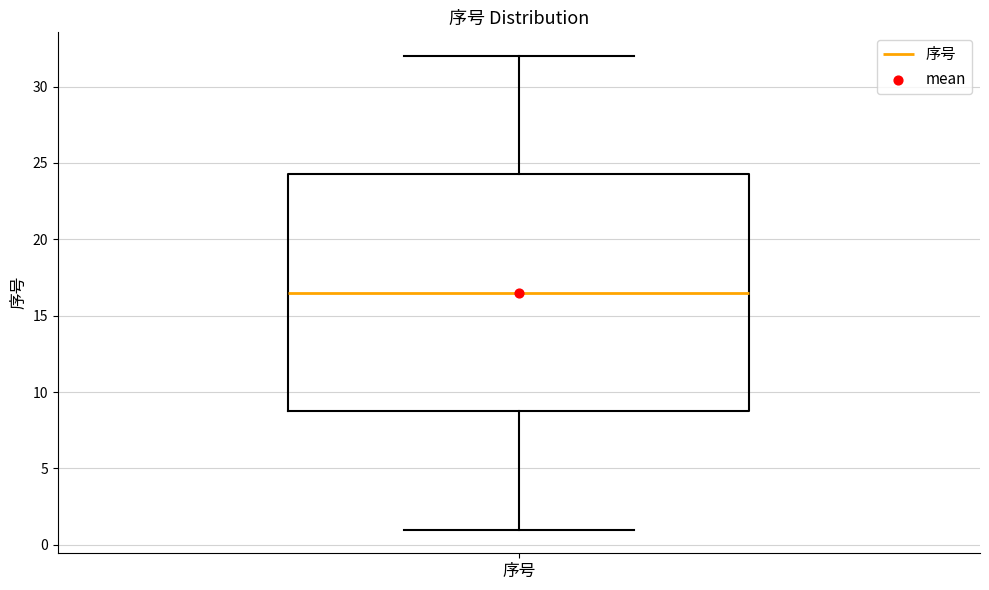

Transcribe this box plot: give where the median line is, the range the box spans, and where the two whiskers end, as read against the y-axis. The values are not printed on the chart, so give them approximately, as read against the axis.

median 16.5, box 9.0 to 24.5, whiskers 1.0 to 32.0